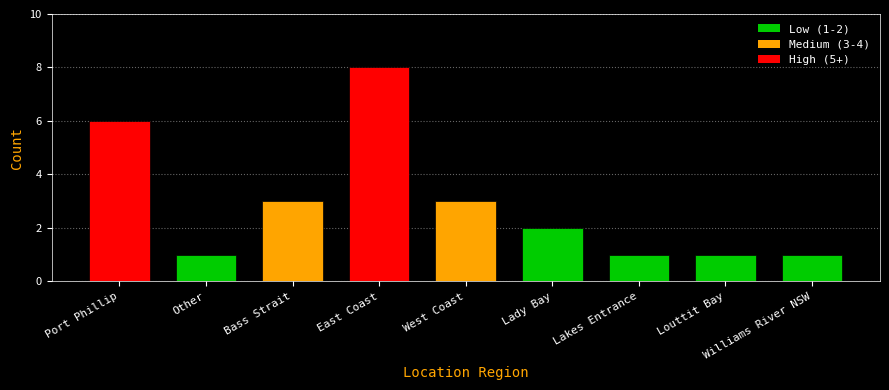

At which category does the chart reach its peak across all series?

East Coast